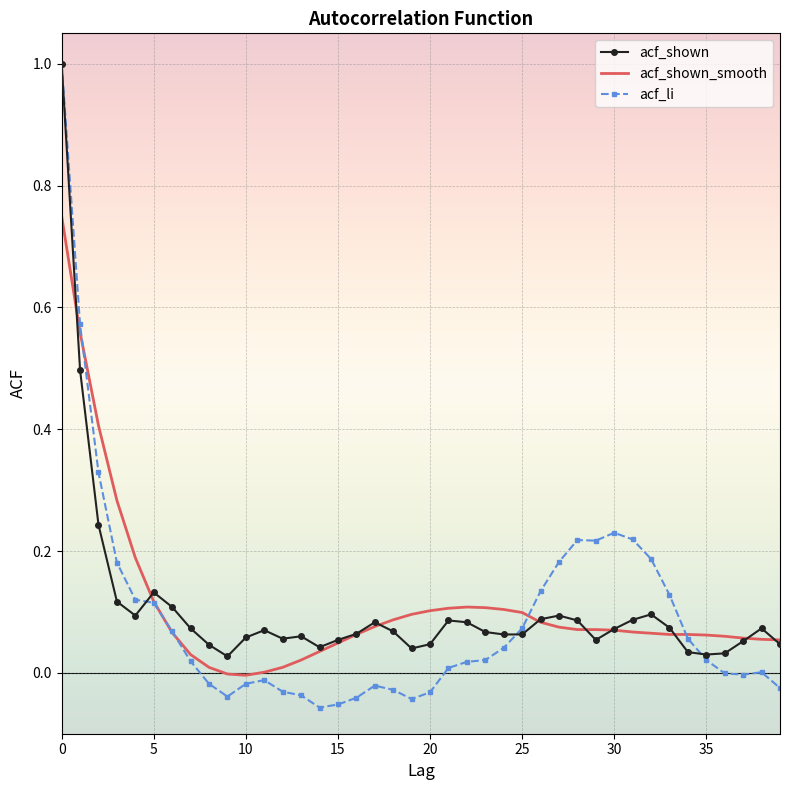

What is the highest value of the acf_shown series?

1.0